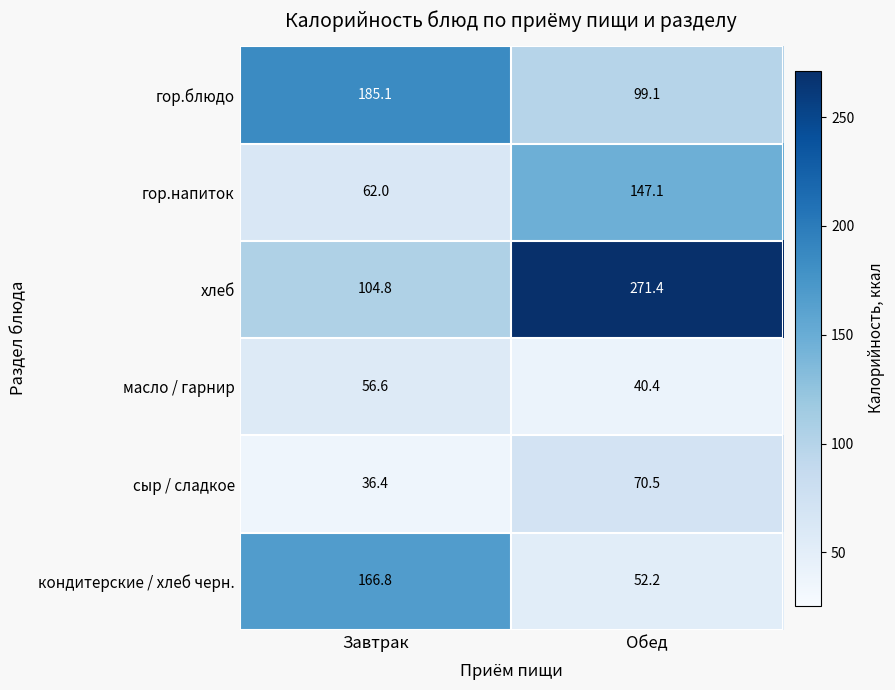

Rank the series at Обед from lowest to highest value.

масло / гарнир, кондитерские / хлеб черн., сыр / сладкое, гор.блюдо, гор.напиток, хлеб